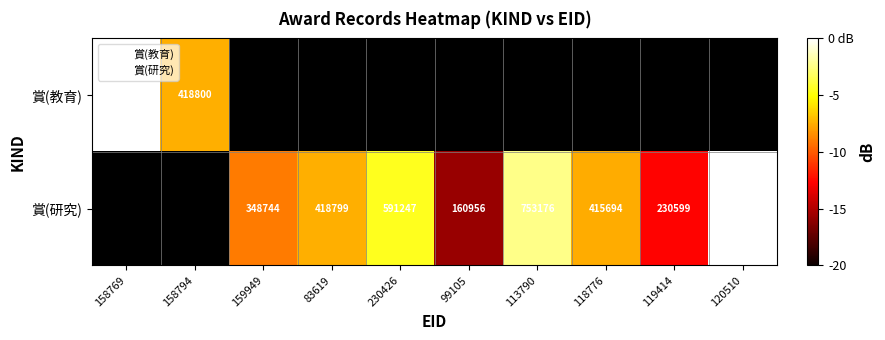

At 120510, list the series in order from smallest to largest.

賞(教育), 賞(研究)